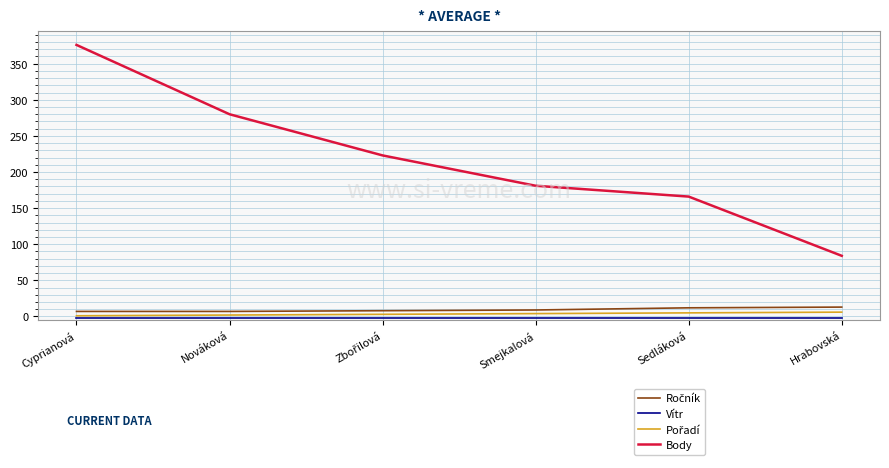

Is it true that Body equals 27.6 at Hrabovská?

False